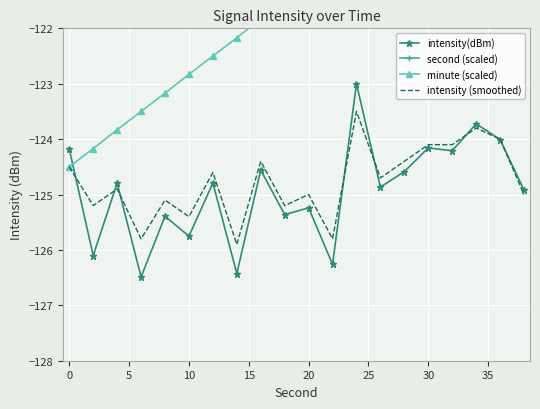

True or false: intensity(dBm) and second (scaled) intersect in this chart.

False